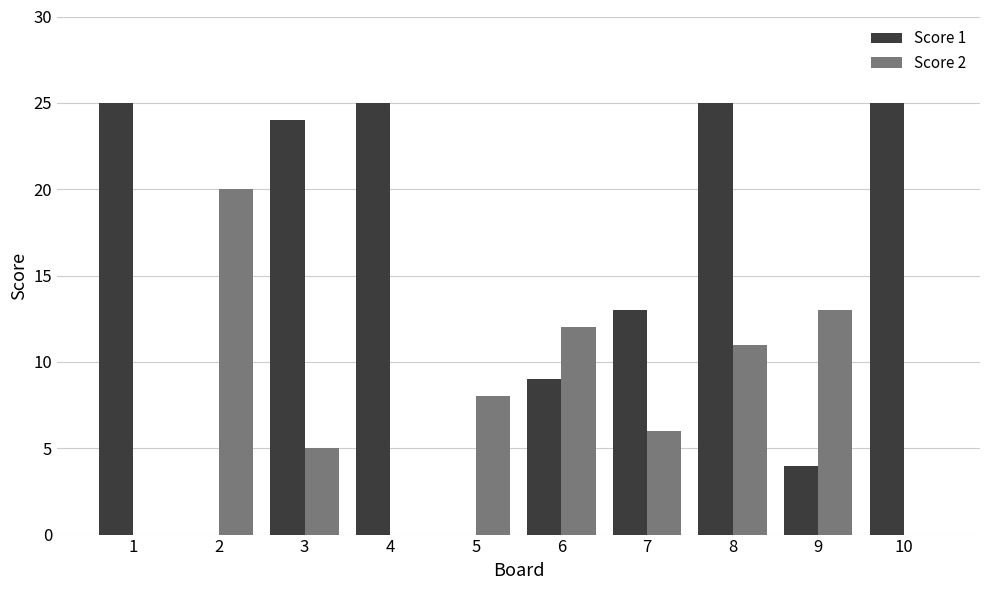

Is it true that Score 2 equals -12 at 10?

False